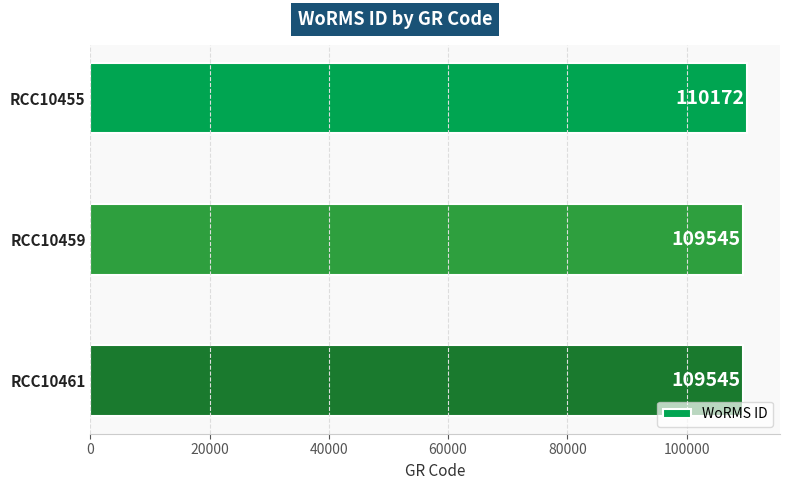

What is the change in value from RCC10455 to RCC10459?

-627